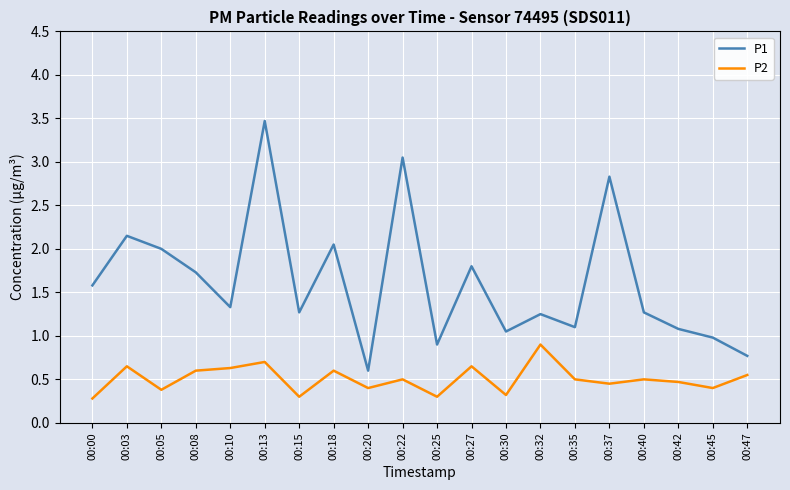

Which series changed the most between 00:03 and 00:35?

P1